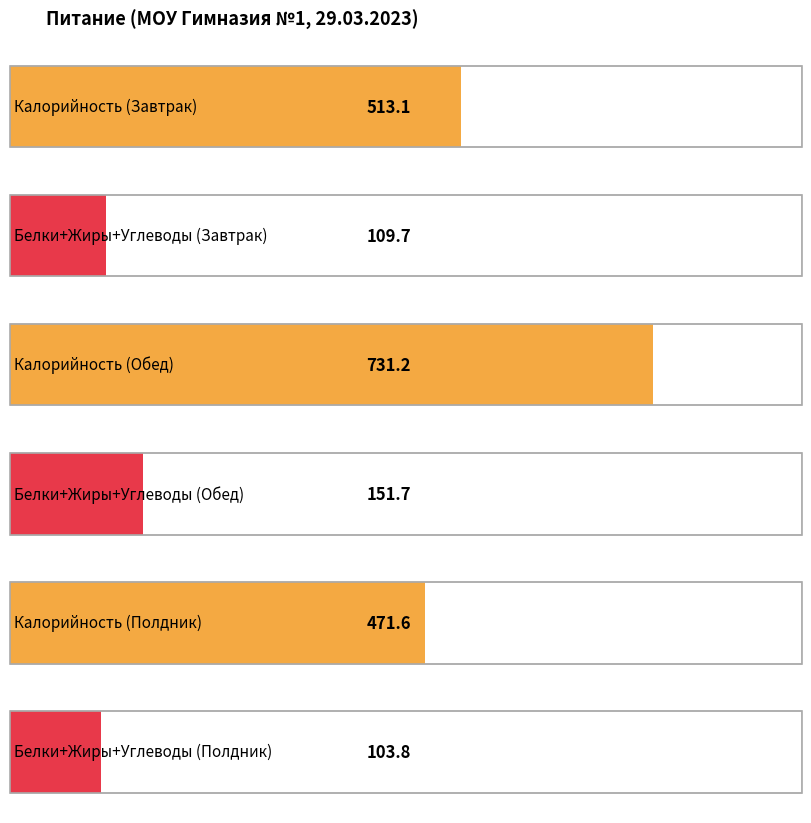

What is the label of the 1st bar from the left?

Завтрак